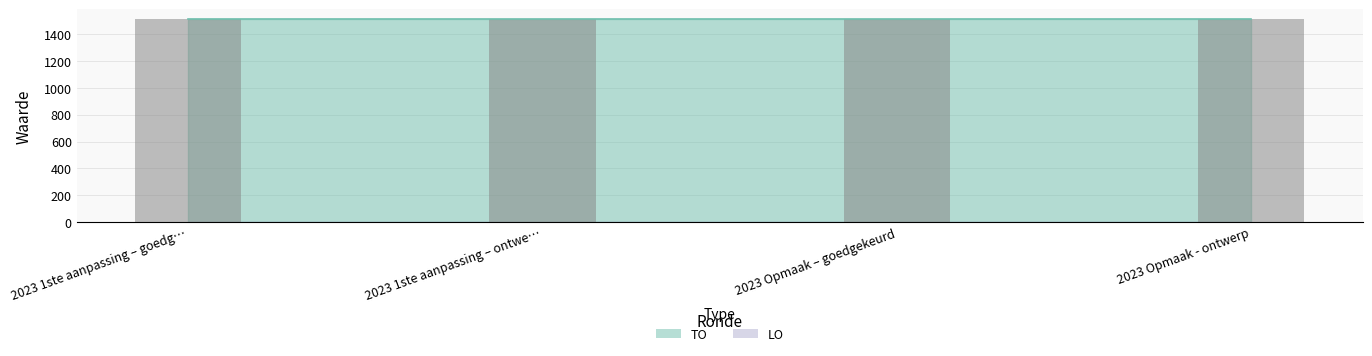

Are the bars horizontal?

No